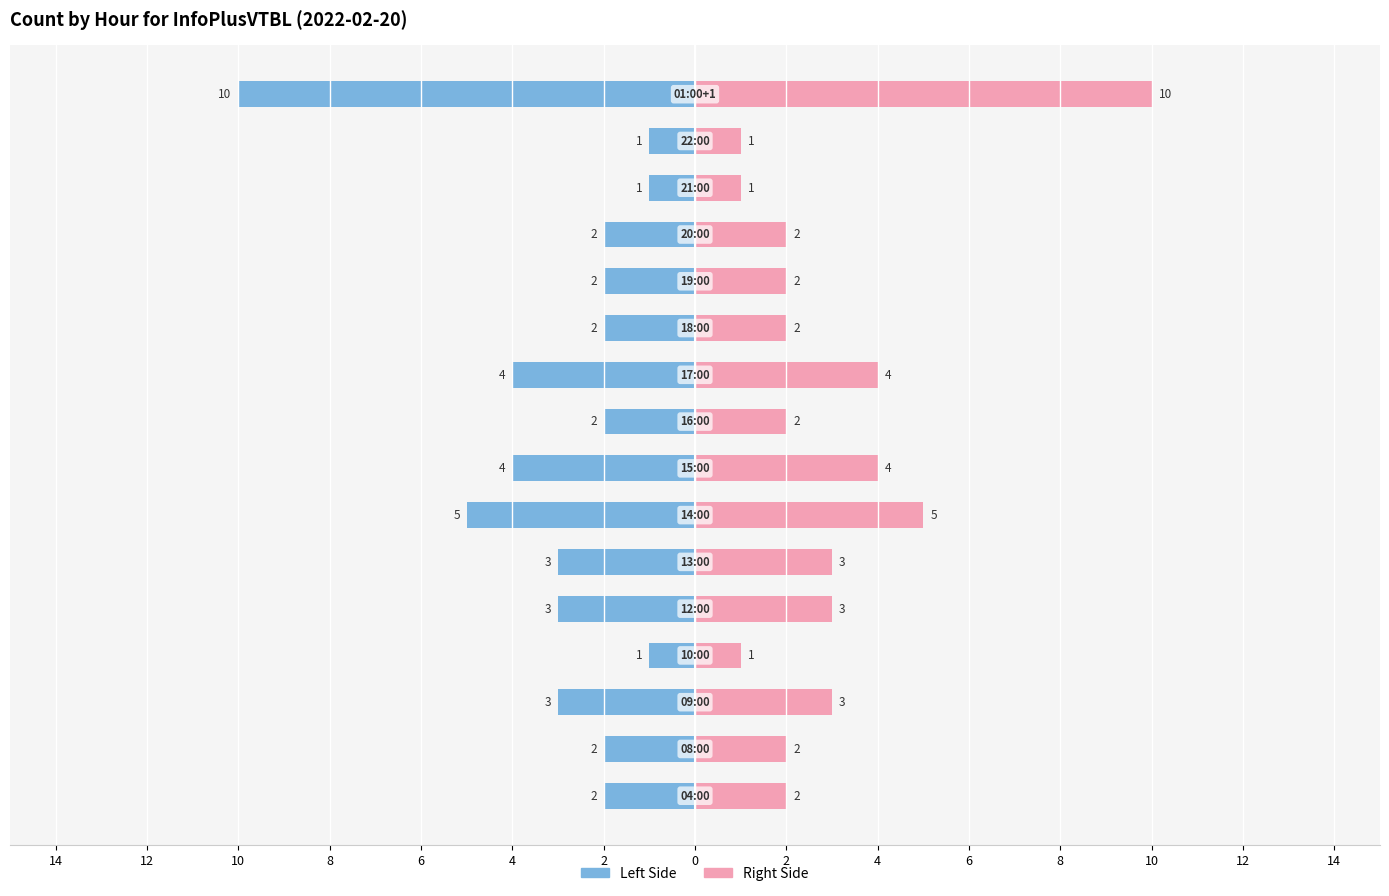

Are the bars horizontal?

Yes